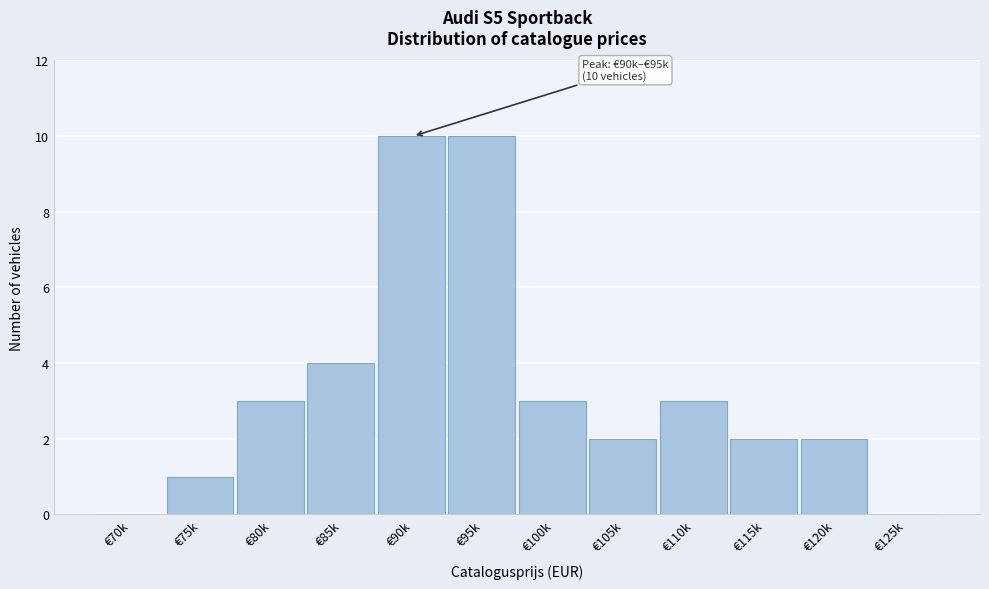

Reading right to left, what are all the values shown in this chart?

€125k=0	€120k=2	€115k=2	€110k=3	€105k=2	€100k=3	€95k=10	€90k=10	€85k=4	€80k=3	€75k=1	€70k=0